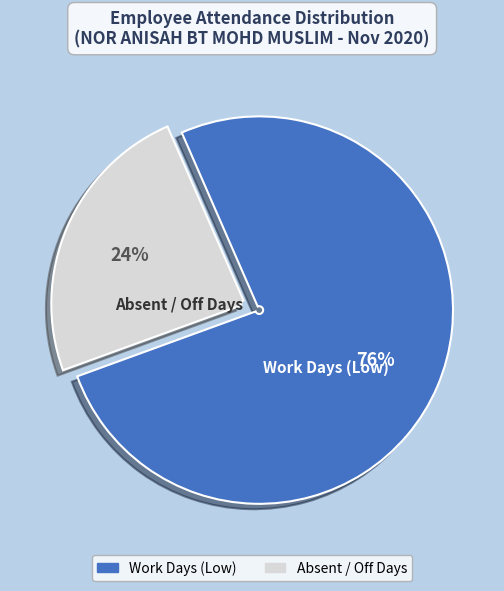

How many segments does this pie chart have?

2